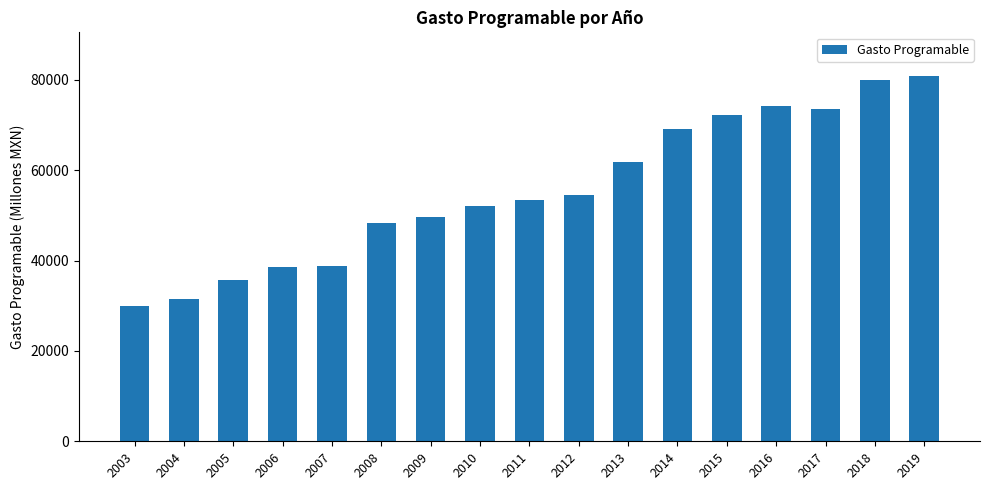

What is the ratio of the value at 2019 to the value at 2006?

2.1